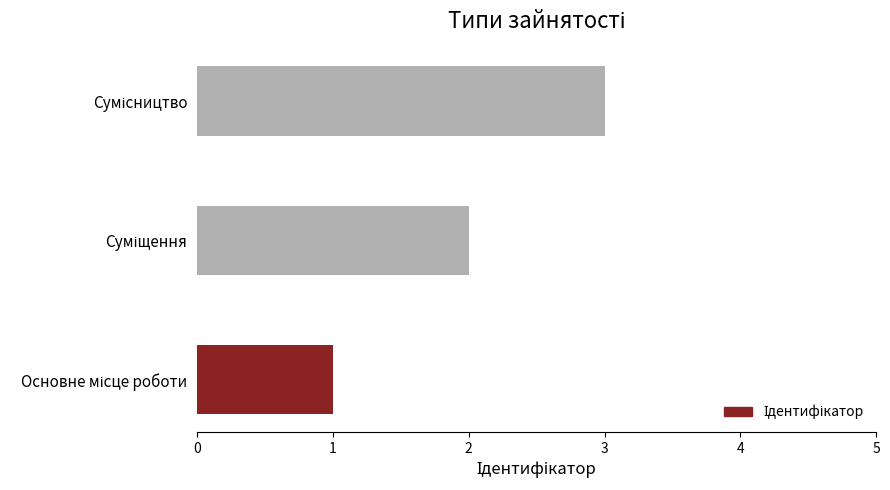

What is the maximum value shown in the chart?

3